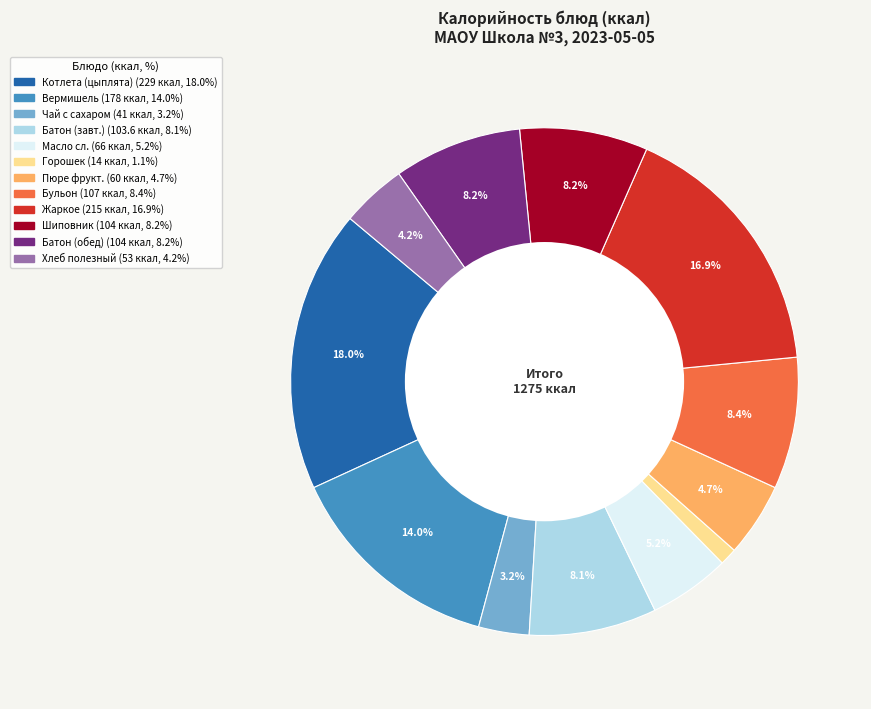

Is there any slice that represents more than half of the pie?

No